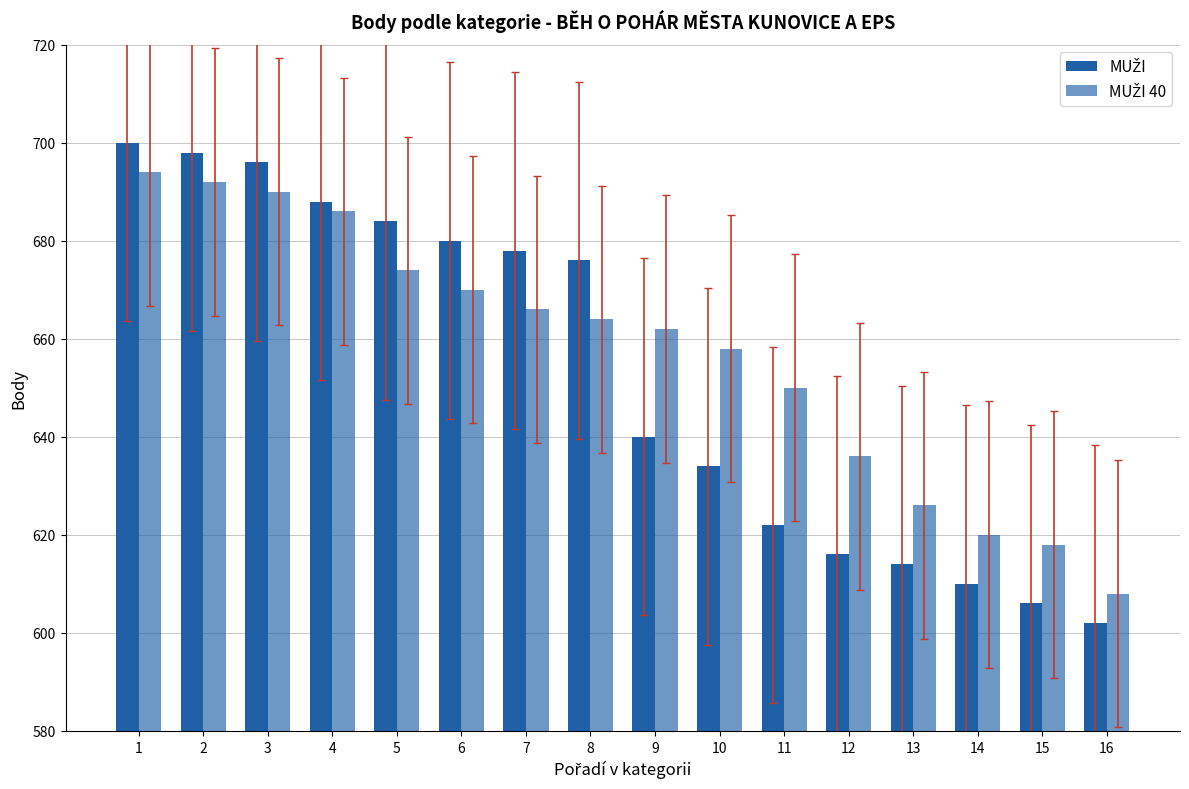

How many bars are there in total?

32